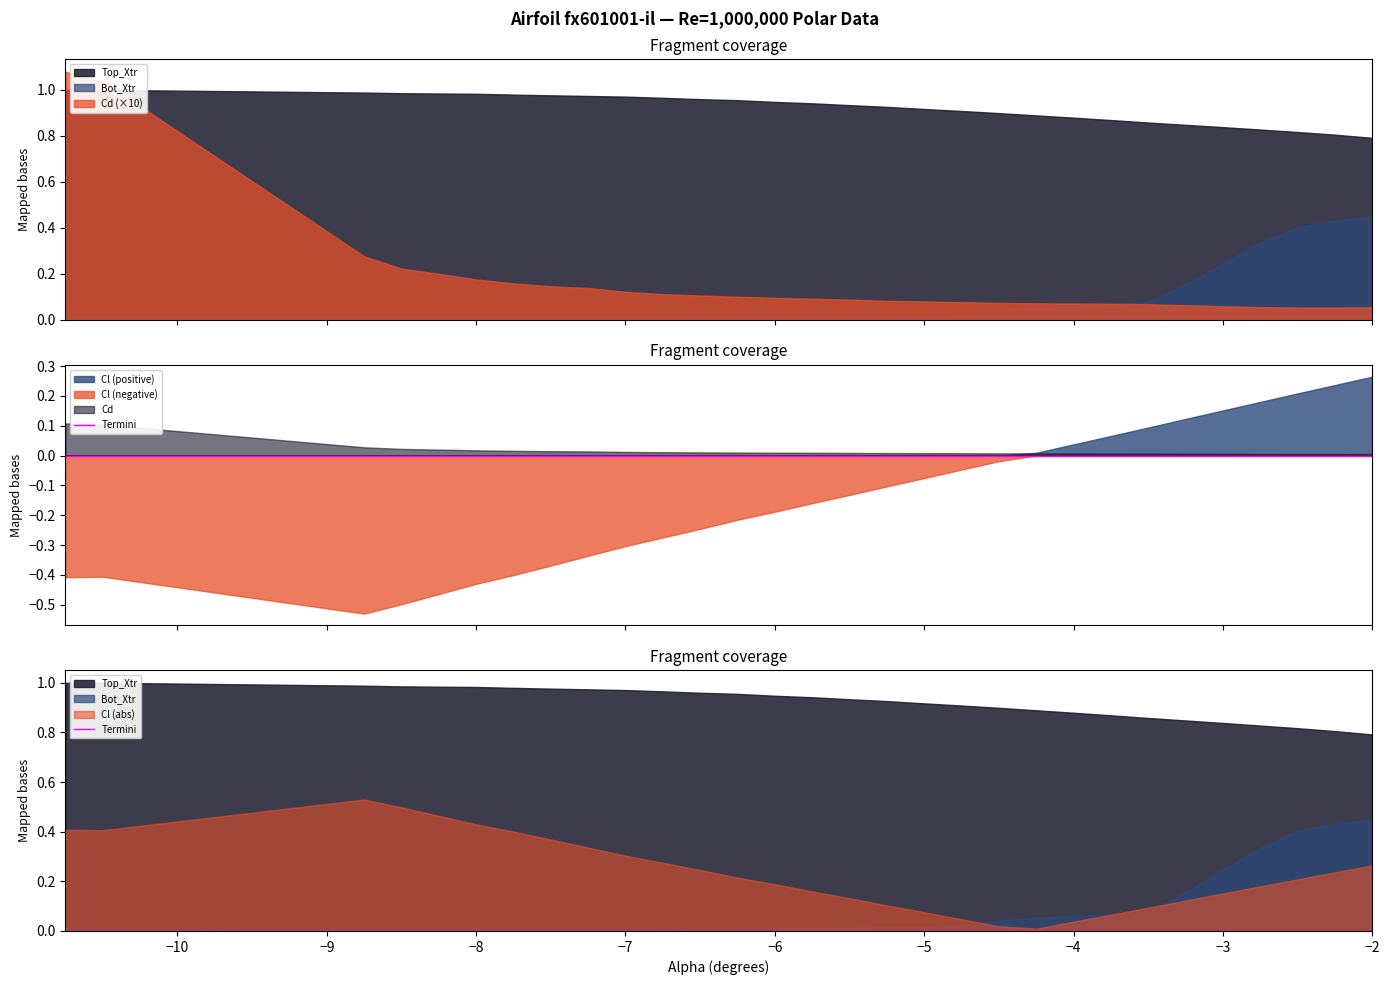

Between which two adjacent categories do Cd and Cl first intersect?

-4.5 and -4.25